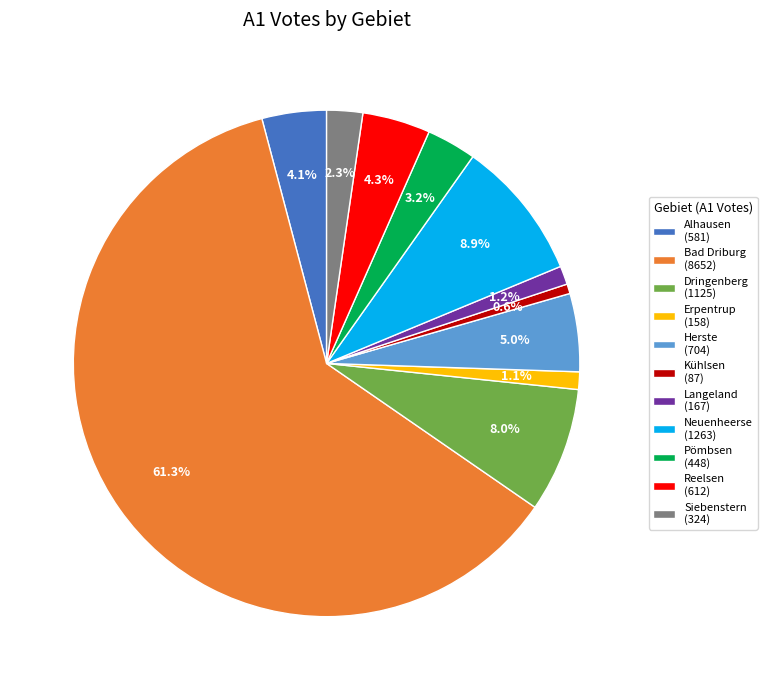

What percentage is the Alhausen slice, to the nearest percent?

4%